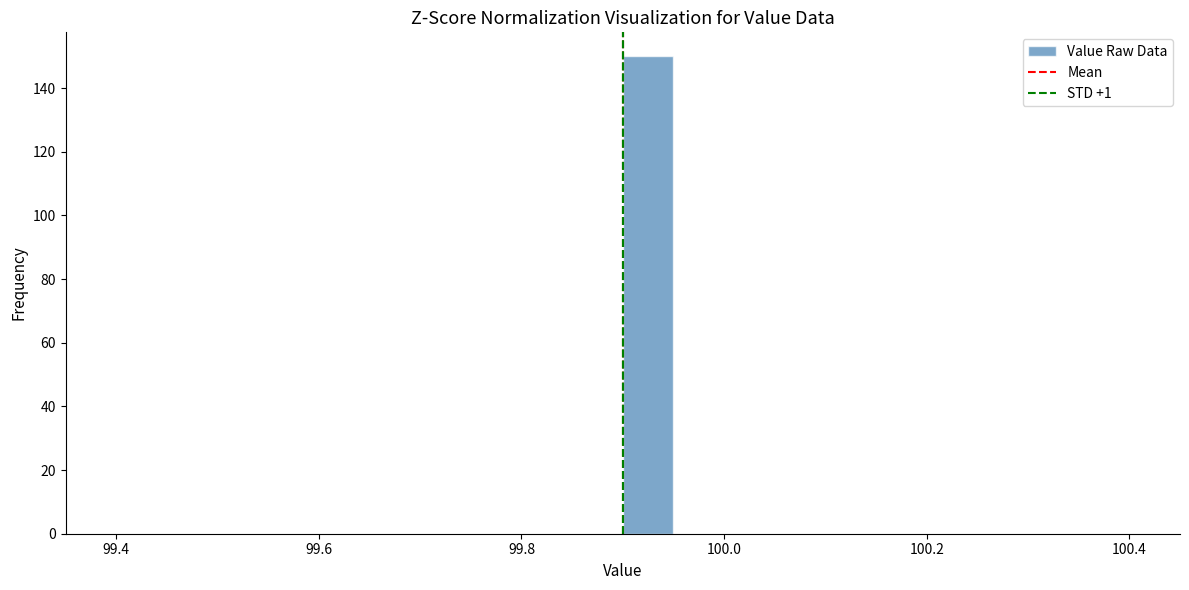

Around what value on the x-axis is the tallest bar? Give the approximate position of its centre, as read against the axis.

99.92